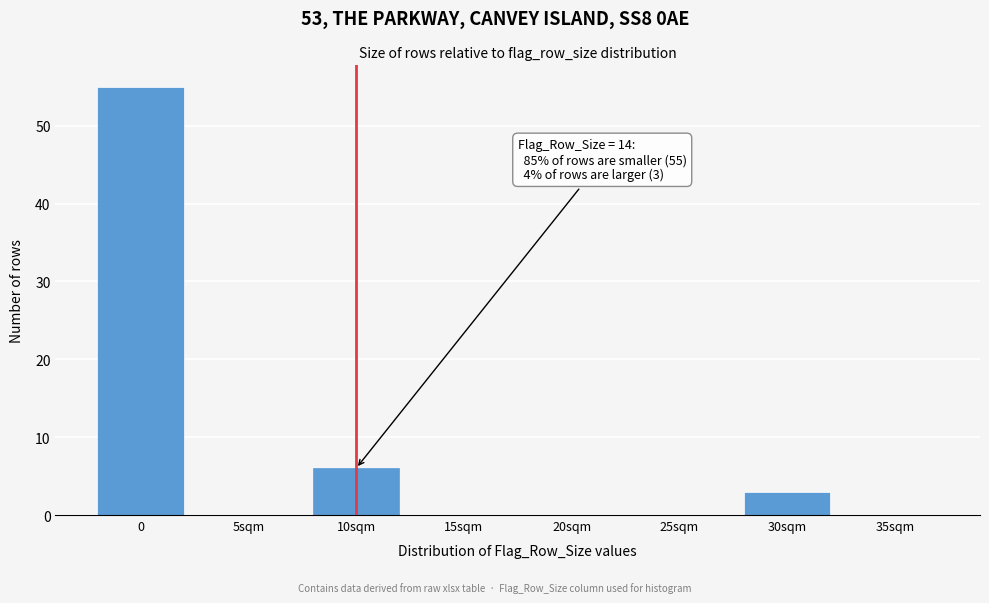

Reading left to right, transcribe all the data shown in this chart.

0=55	5sqm=0	10sqm=6	15sqm=0	20sqm=0	25sqm=0	30sqm=3	35sqm=0